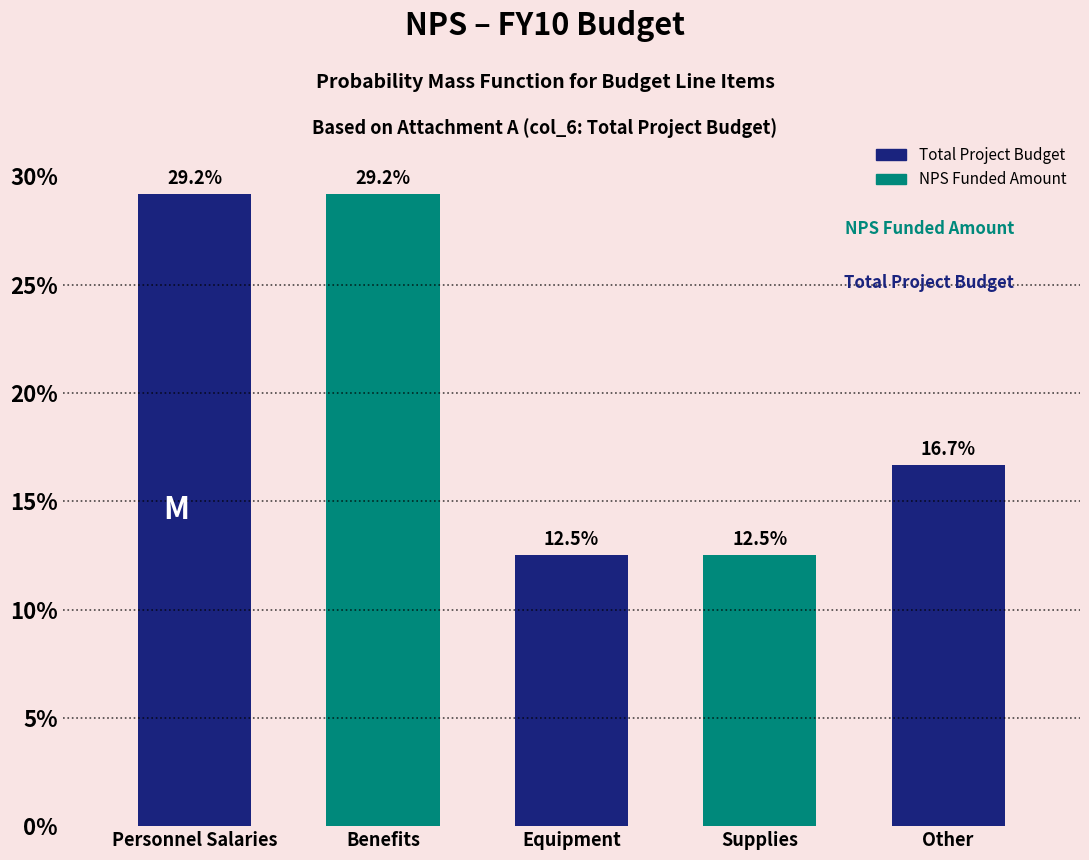

Reading left to right, what are all the values shown in this chart?

29.2	29.2	12.5	12.5	16.7